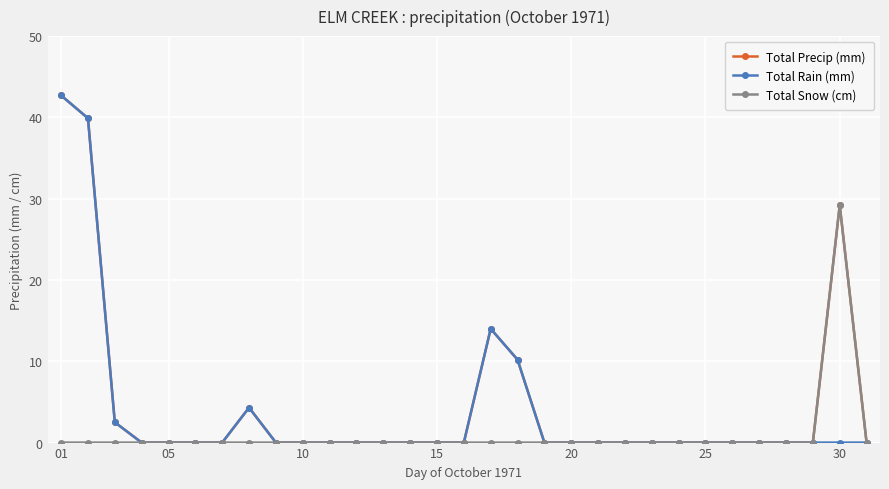

What is the value of the Total Rain (mm) point at the 2nd from the left?

39.9